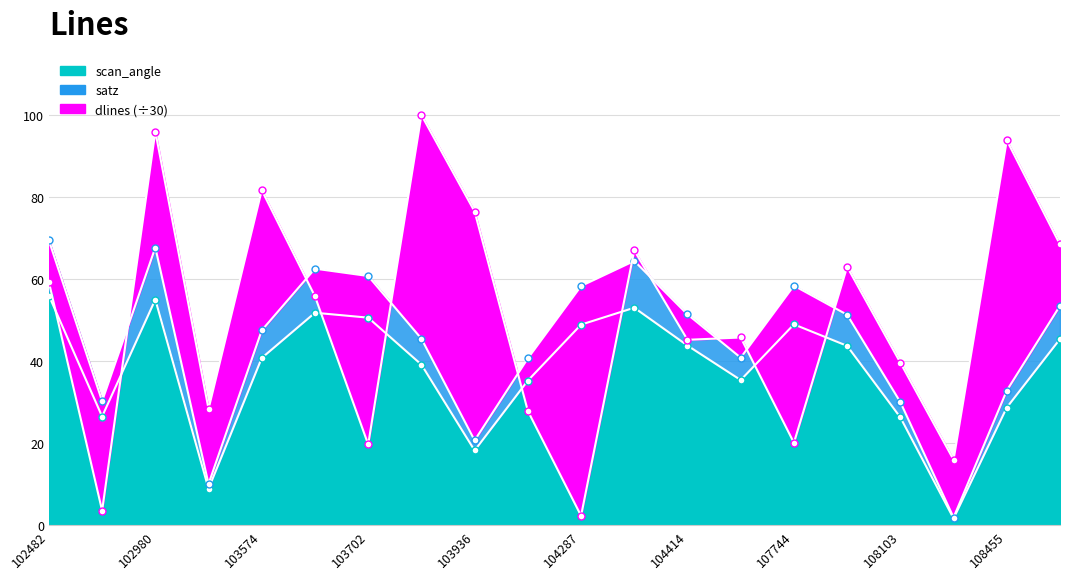

Does the chart have visible grid lines?

Yes